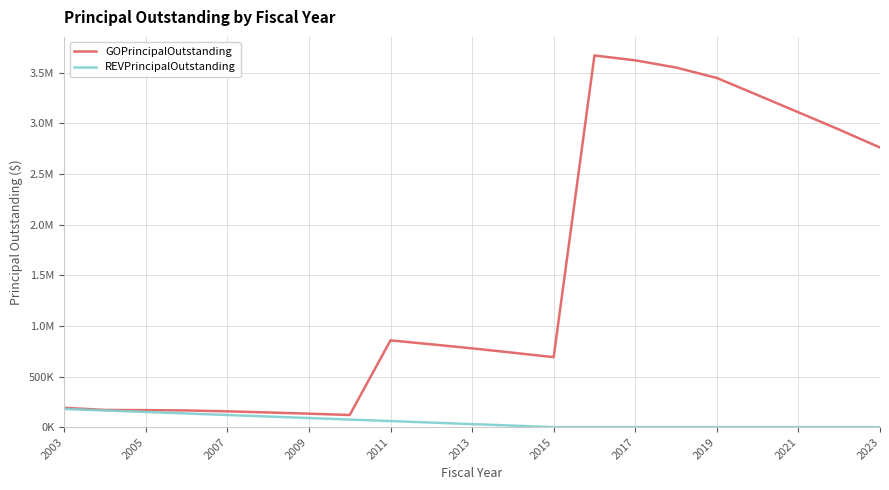

What are all the series names shown in the legend?

GOPrincipalOutstanding, REVPrincipalOutstanding